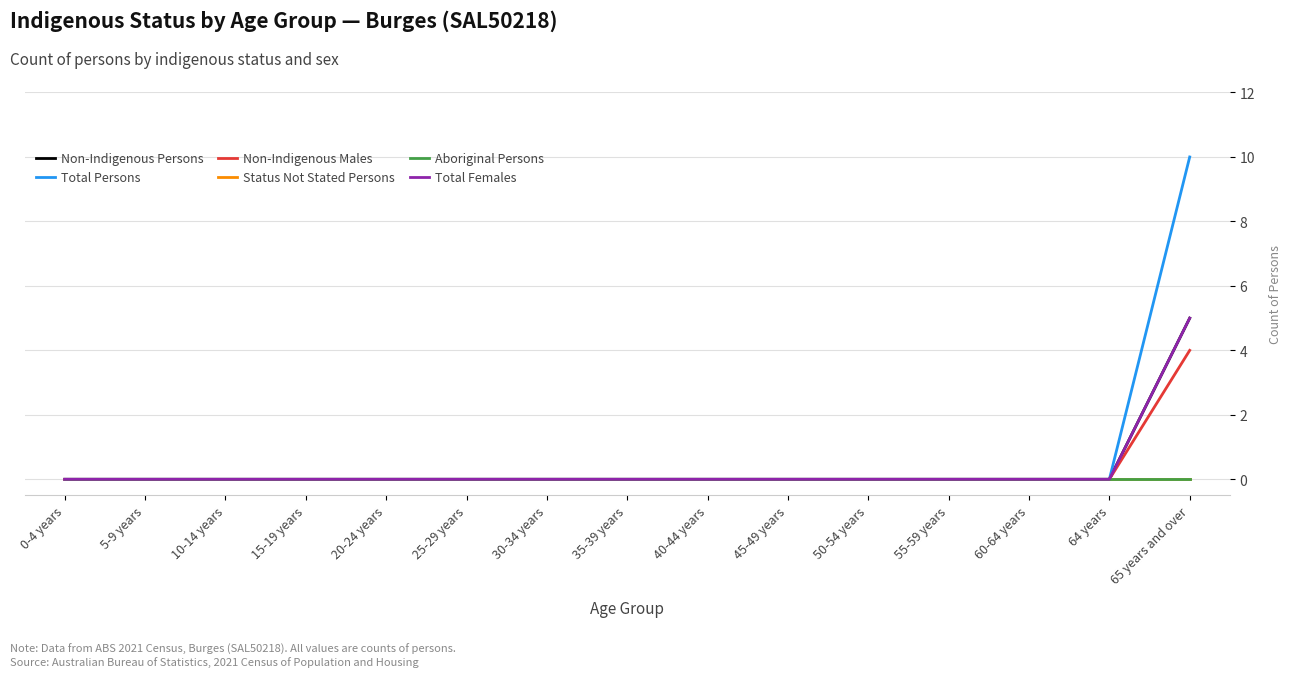

Does the chart display data point markers on the line(s)?

No